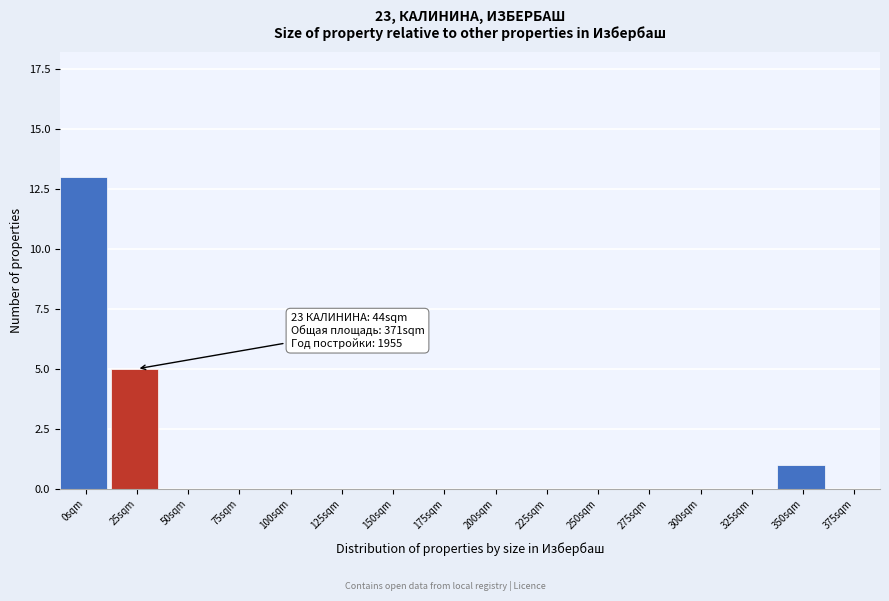

Reading left to right, list all the values displayed in this chart.

0sqm=13	25sqm=5	50sqm=0	75sqm=0	100sqm=0	125sqm=0	150sqm=0	175sqm=0	200sqm=0	225sqm=0	250sqm=0	275sqm=0	300sqm=0	325sqm=0	350sqm=1	375sqm=0